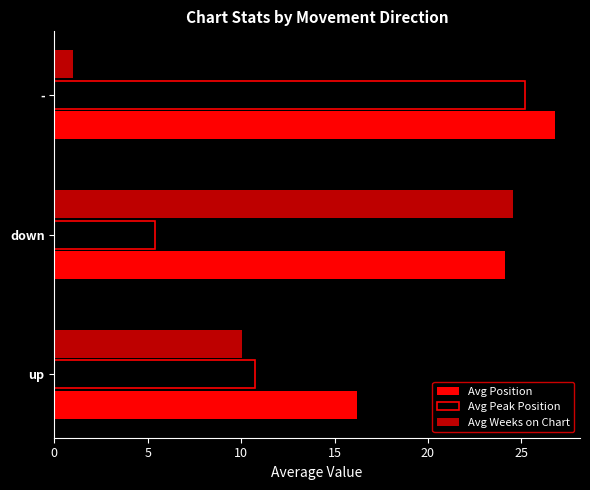

How many values in the Avg Position series are below 24?

1